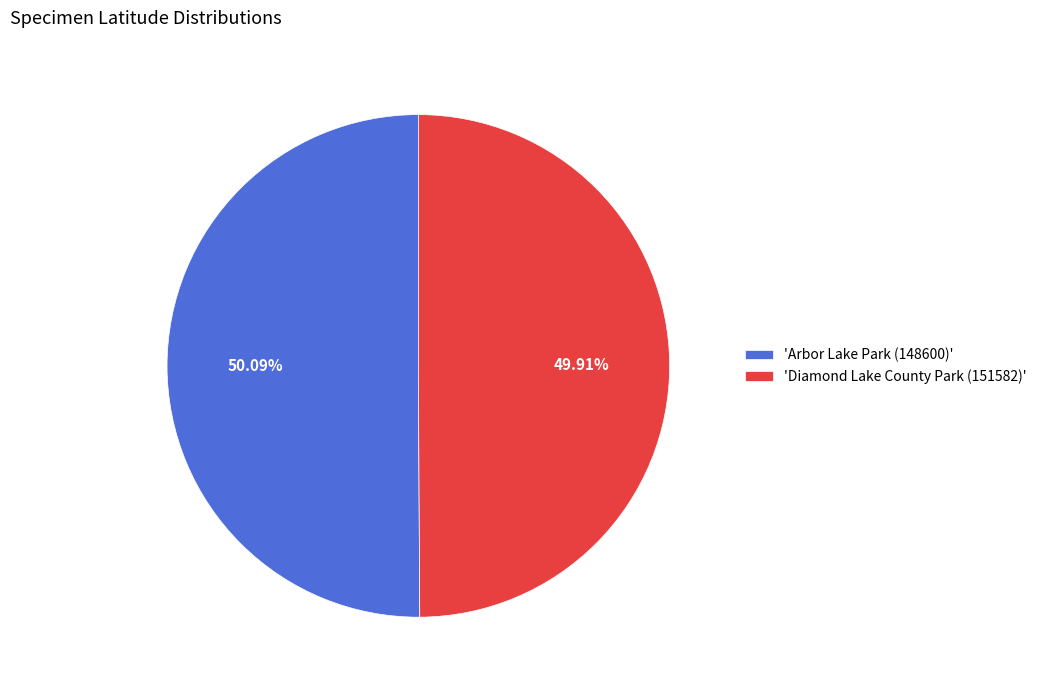

Is there a majority slice in this chart?

Yes